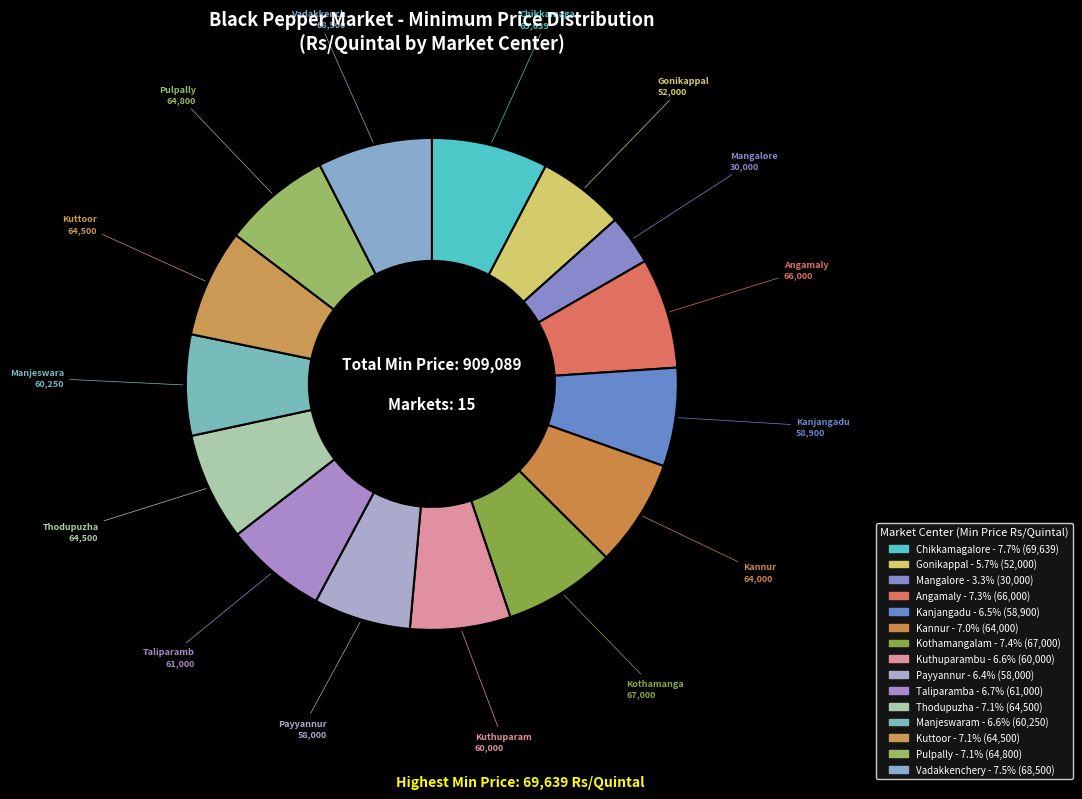

What percentage do Mangalore and Angamaly together represent?

10.6%